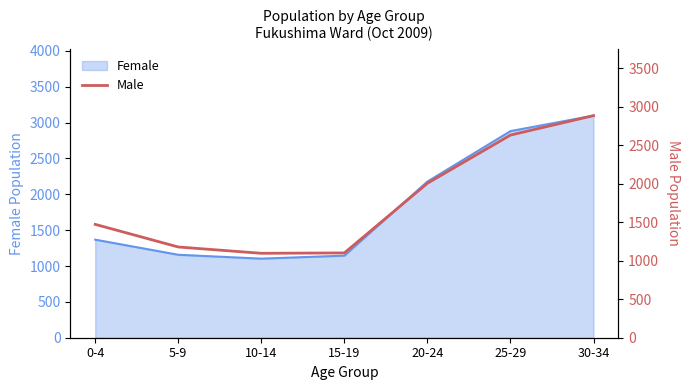

The value of Female at 30-34 is 3098. True or false?

True